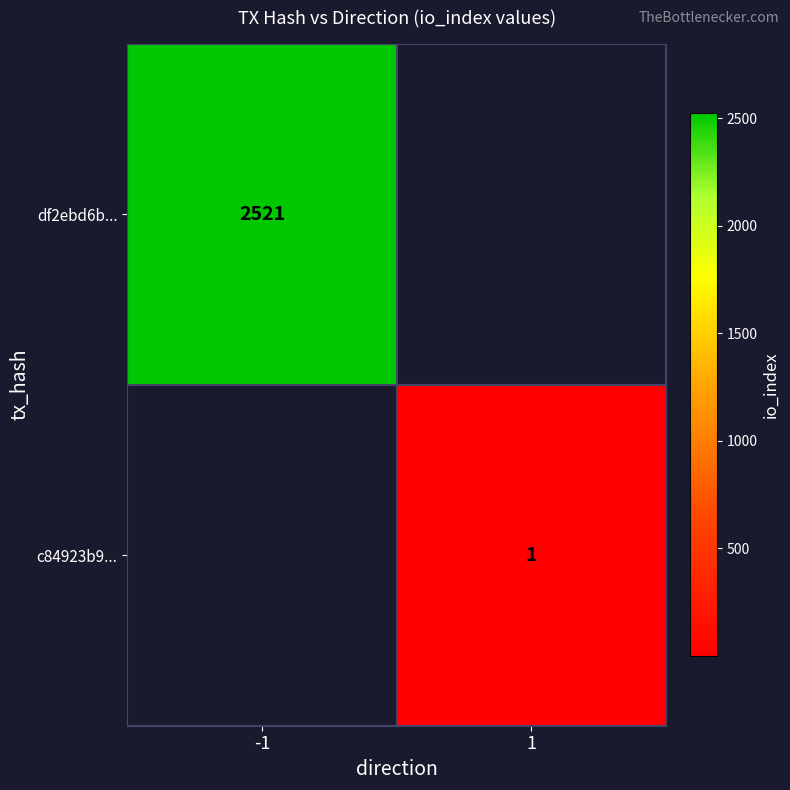

True or false: df2ebd6b... has a value of 774 at -1.

False